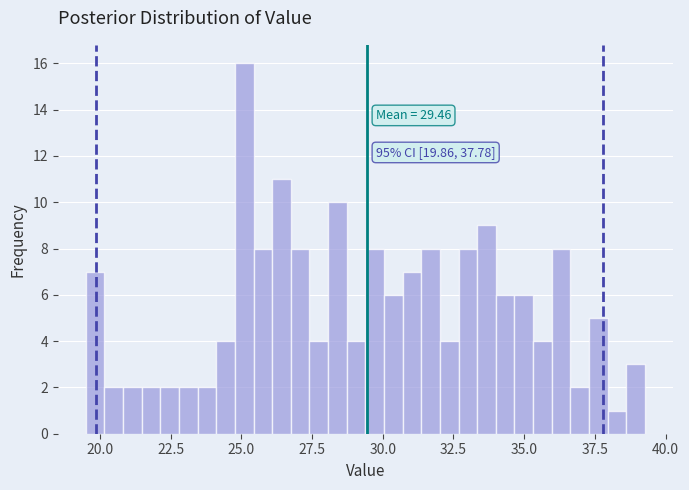

Around what value on the x-axis is the tallest bar? Give the approximate position of its centre, as read against the axis.

25.0